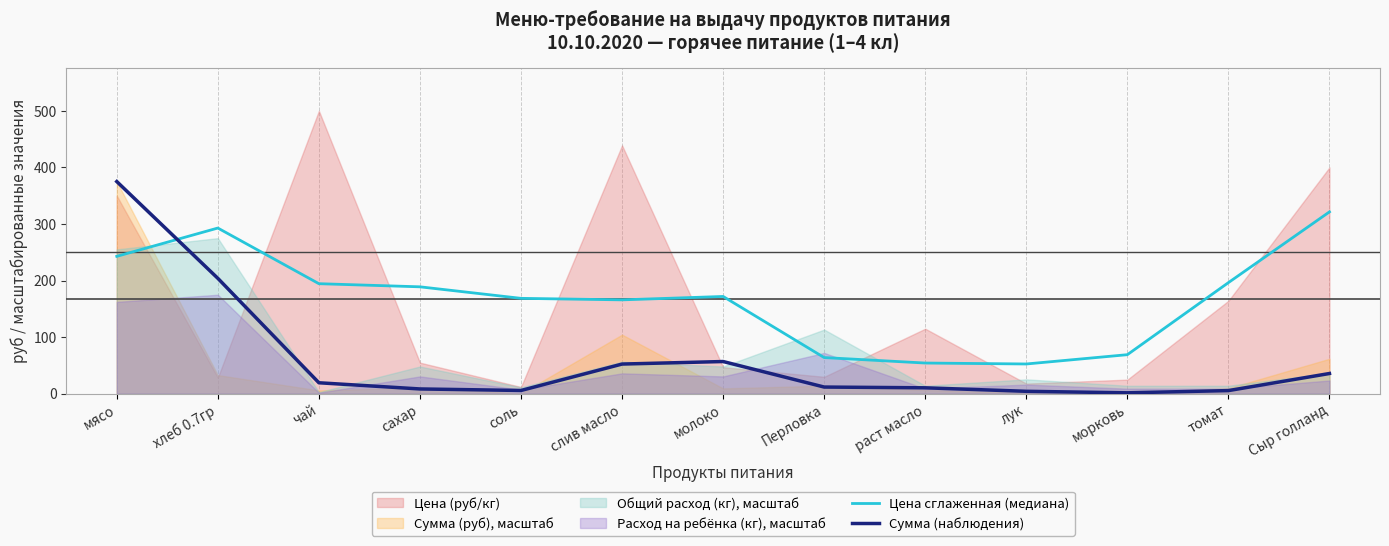

How many times do Сумма (наблюдения) and Цена сглаженная (медиана) cross each other?

1